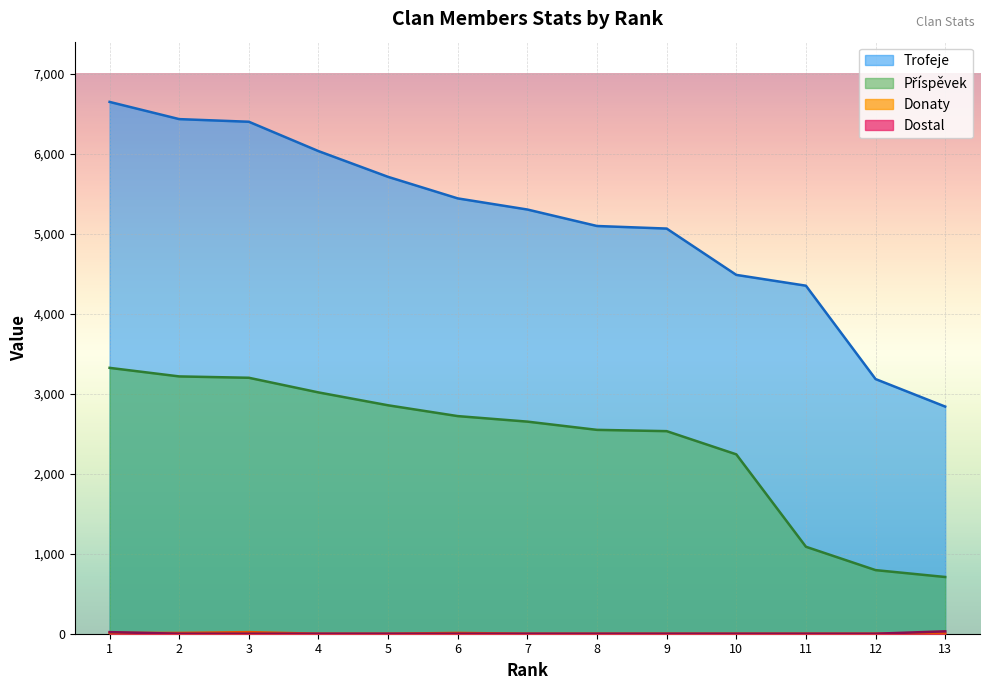

Which category has the highest value in the Donaty series?

3